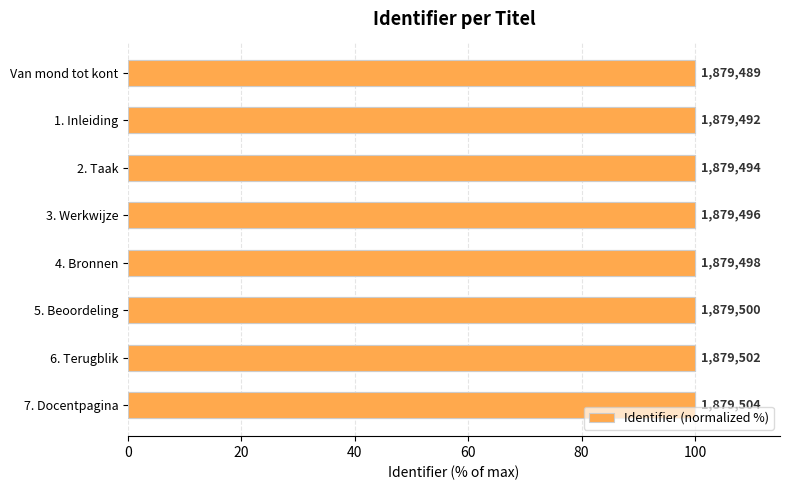

What is the ratio of the value at 6. Terugblik to the value at 4. Bronnen?

1.0